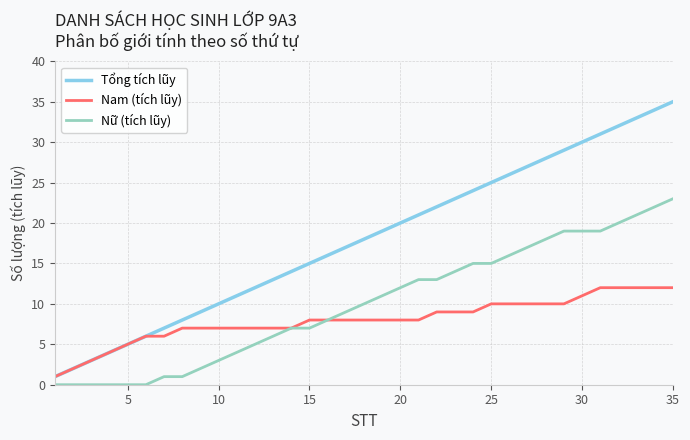

What is the maximum value for Nữ (tích lũy)?

23